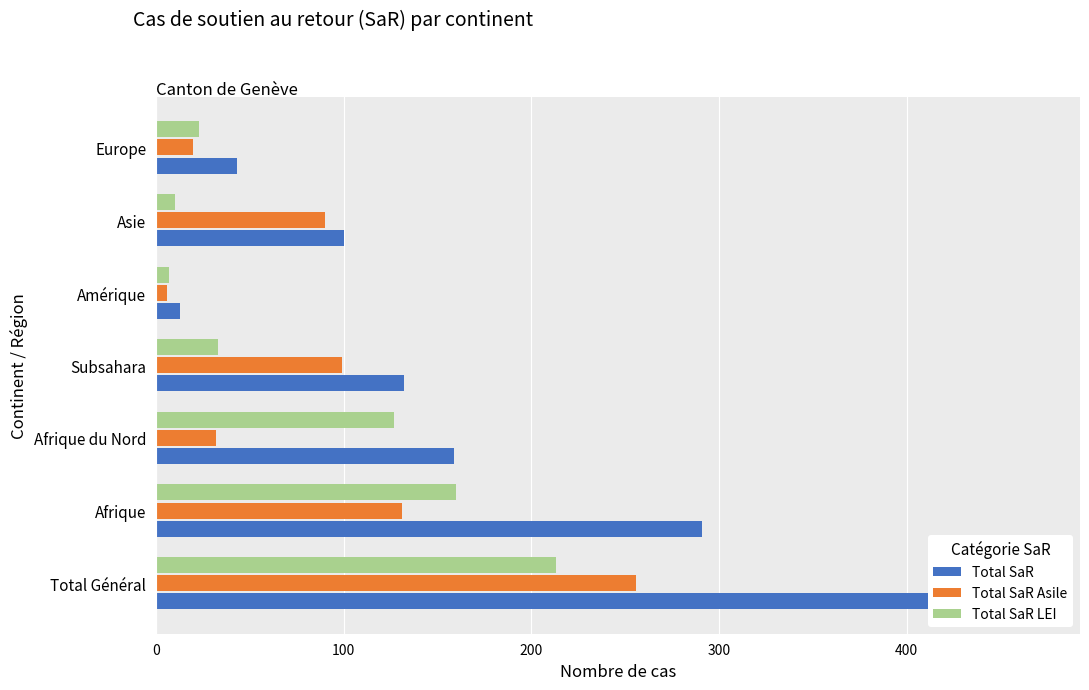

Reading left to right, list all the values displayed in this chart.

Total SaR: 469	291	159	132	13	100	43
Total SaR Asile: 256	131	32	99	6	90	20
Total SaR LEI: 213	160	127	33	7	10	23